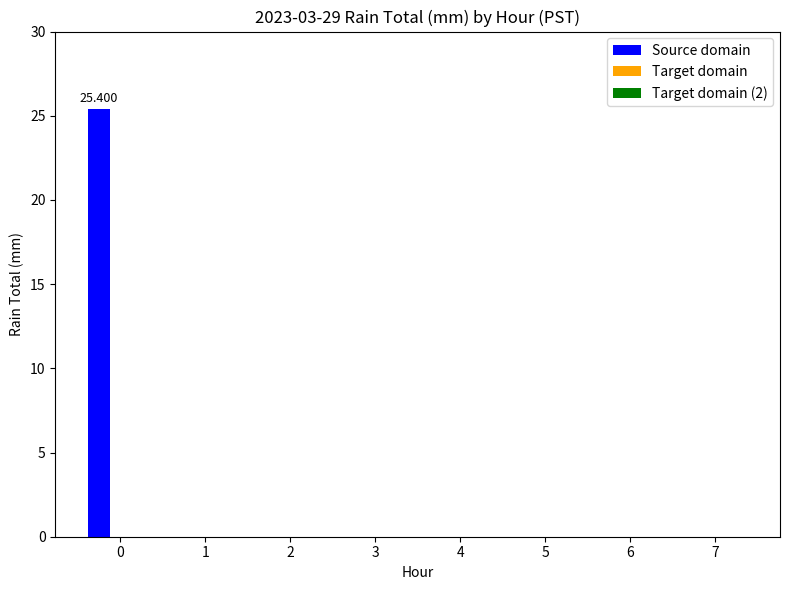

Which category has the lowest value across all series?

1